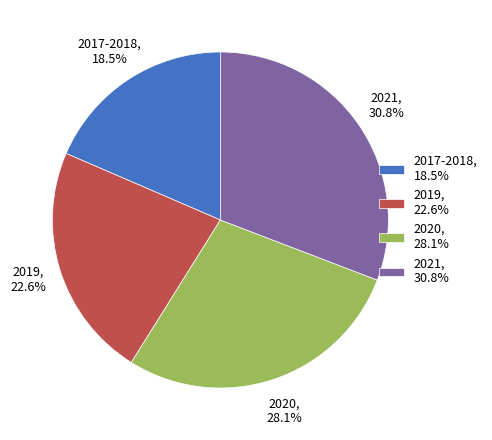

Count the number of slices in the pie.

4